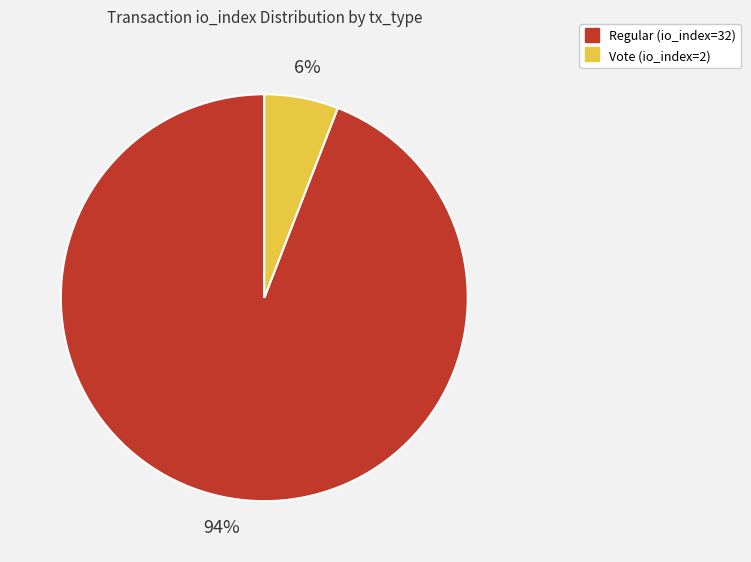

How many slices are in this pie chart?

2